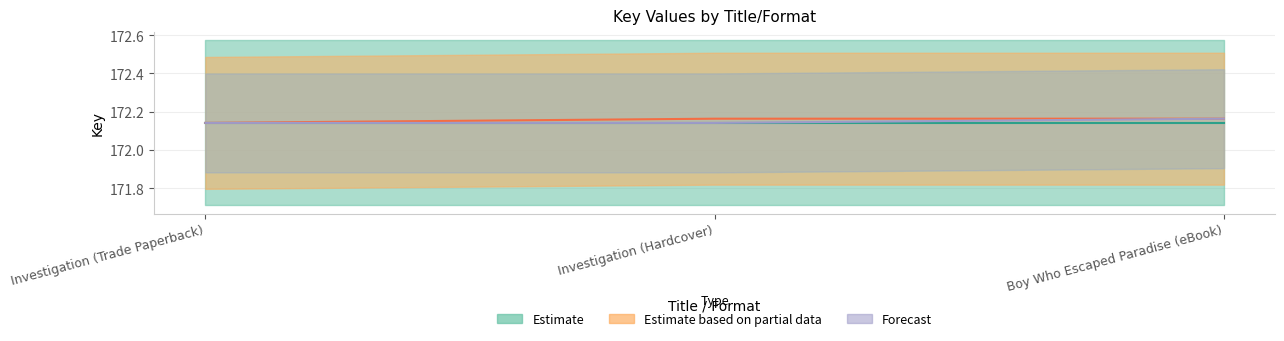

Is the value of Estimate based on partial data at Investigation (Trade Paperback) greater than the value of Forecast at Boy Who Escaped Paradise (eBook)?

No